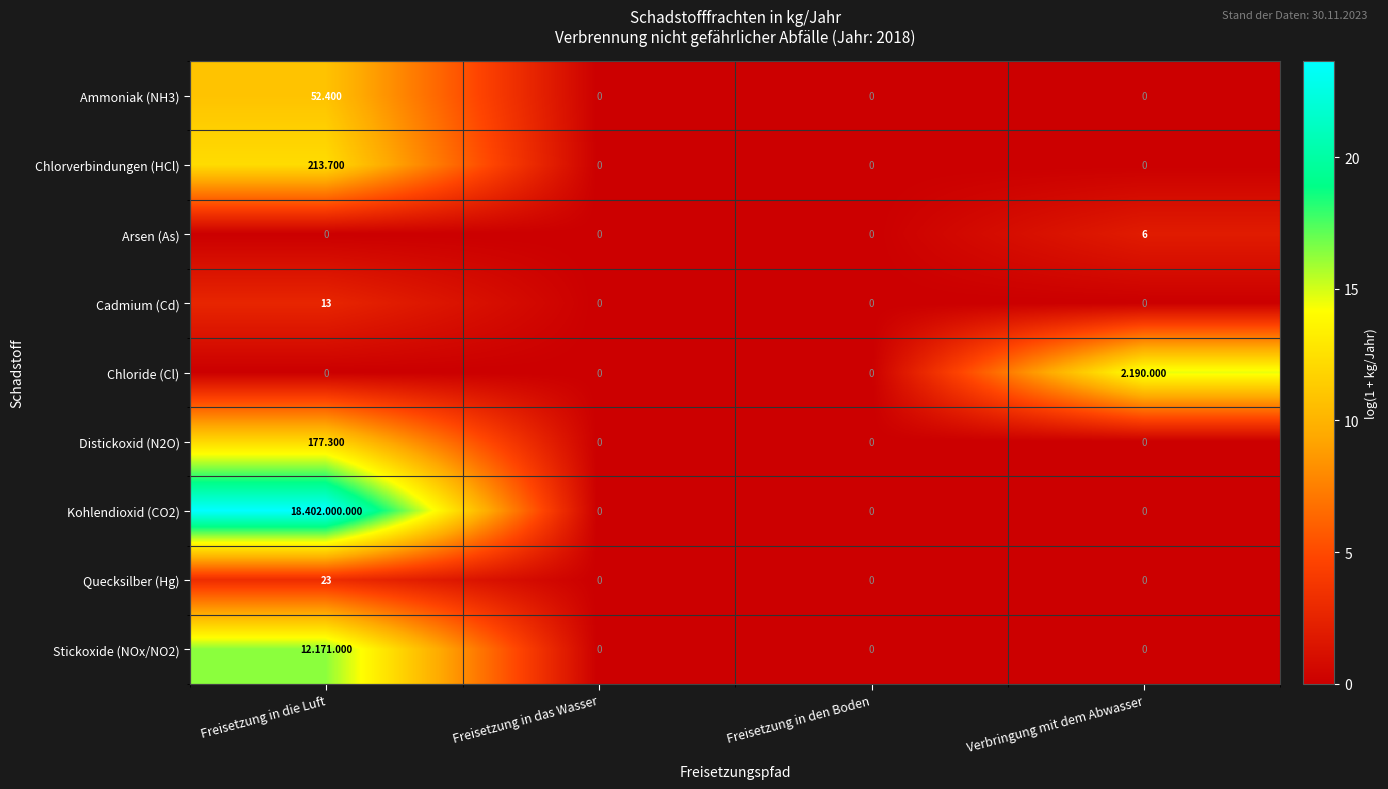

Is it true that Distickoxid (N2O) equals 0.0 at Freisetzung in den Boden?

True